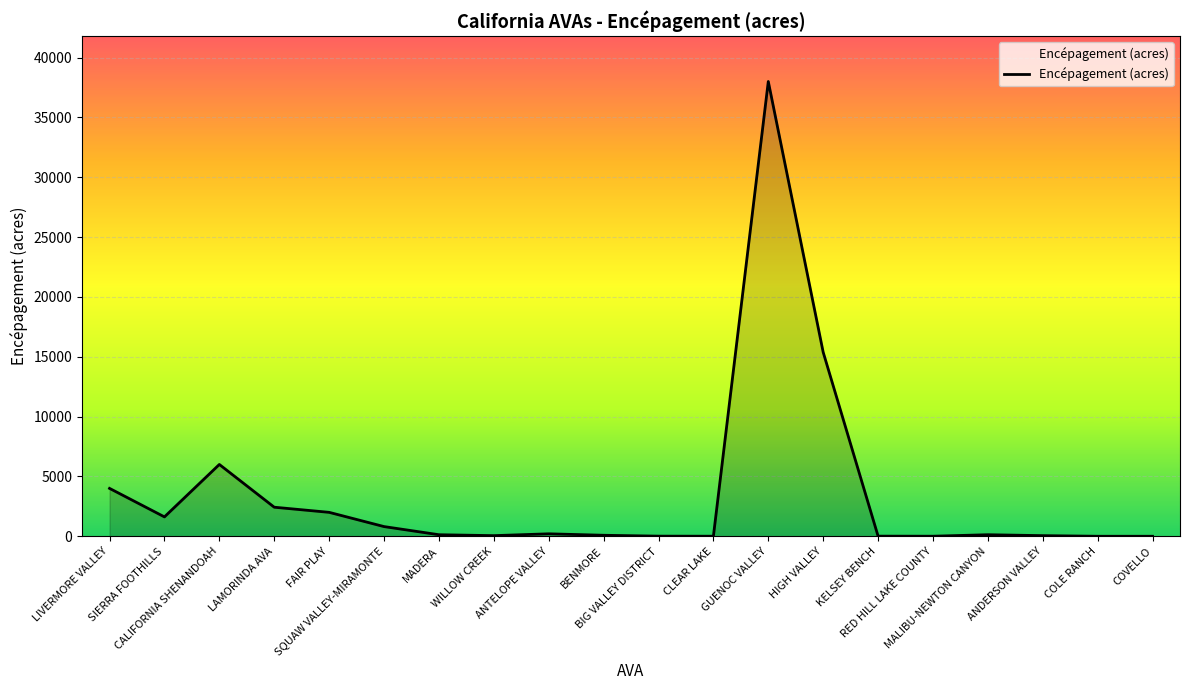

What is the average value?

3545.5